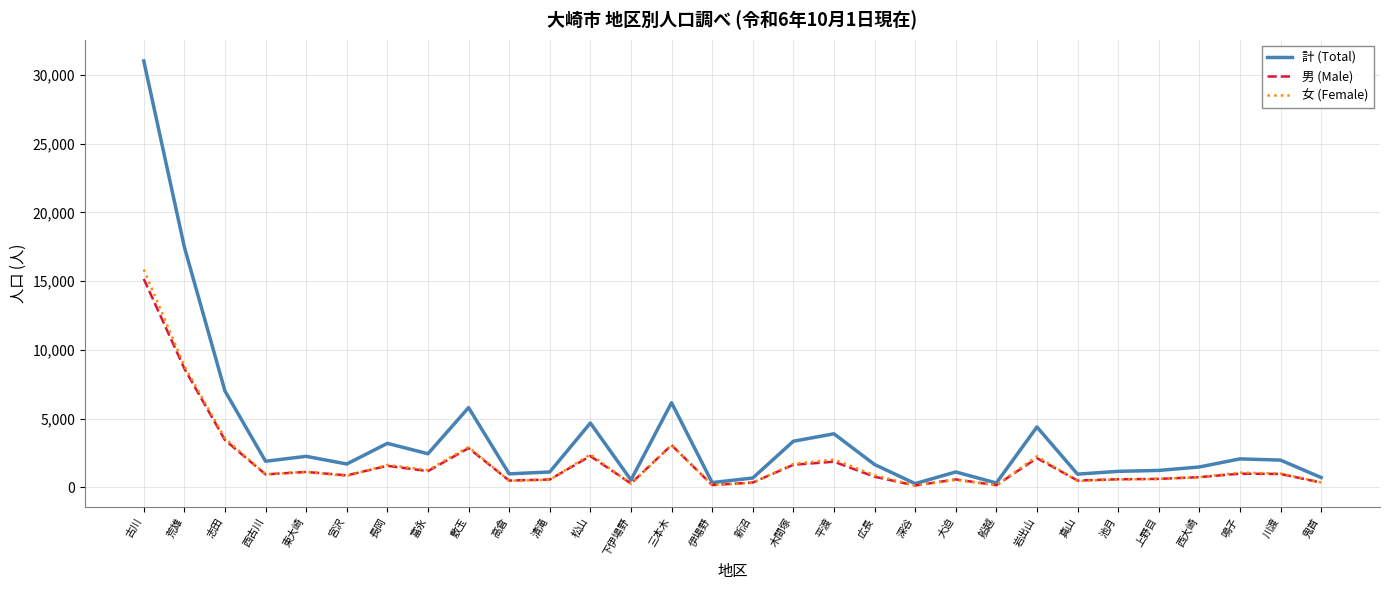

Where is the first local minimum for 計 (Total)?

西古川